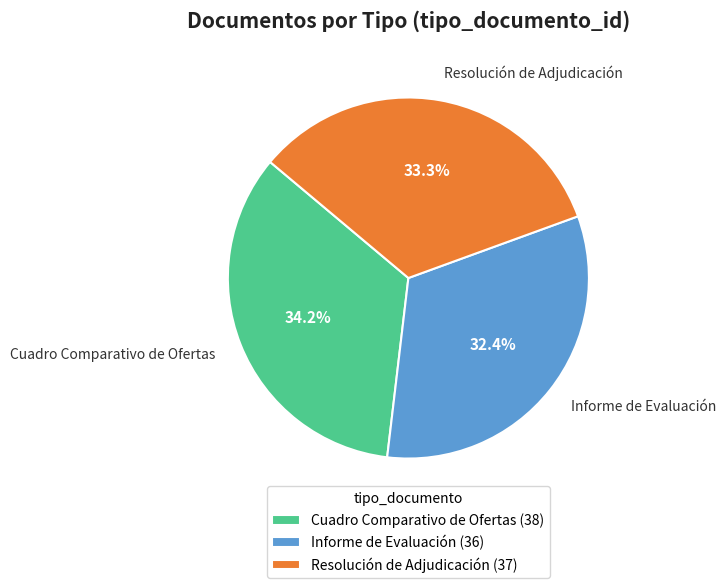

Which category has the biggest portion of the pie?

Cuadro Comparativo de Ofertas